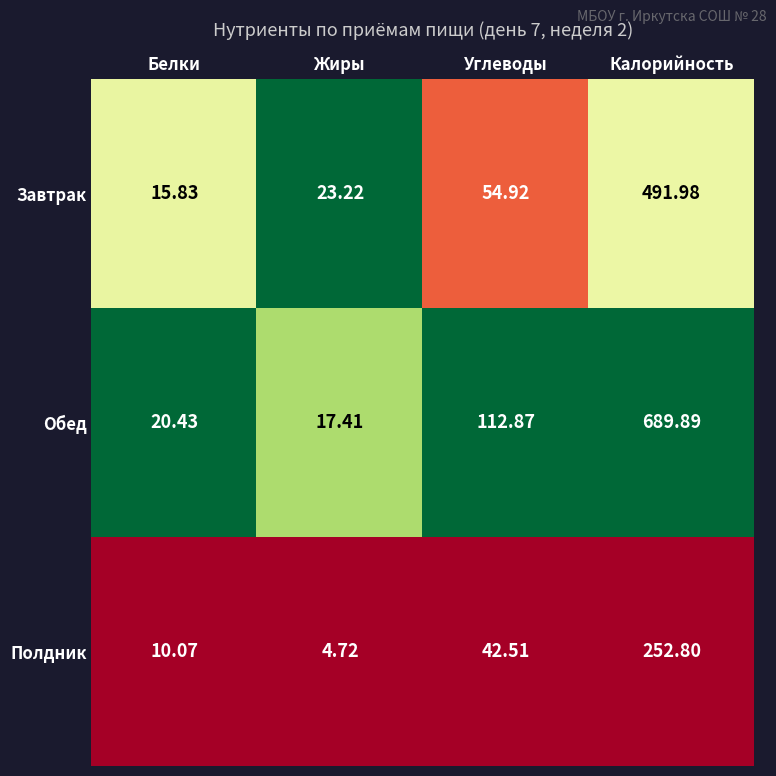

What is the spread (max minus min) of values at Белки?

10.4